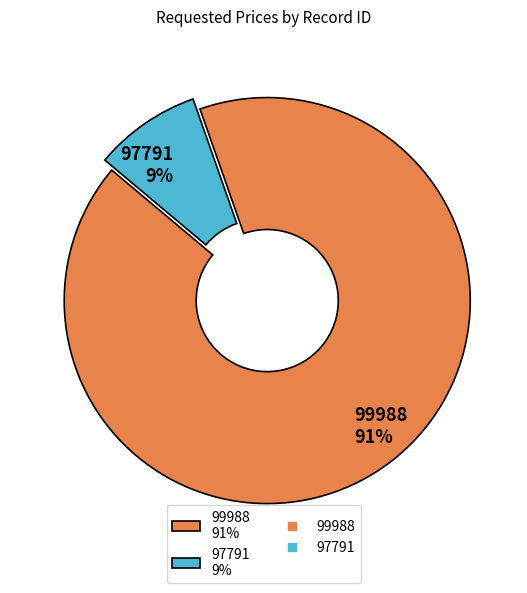

How many slices are in this pie chart?

2